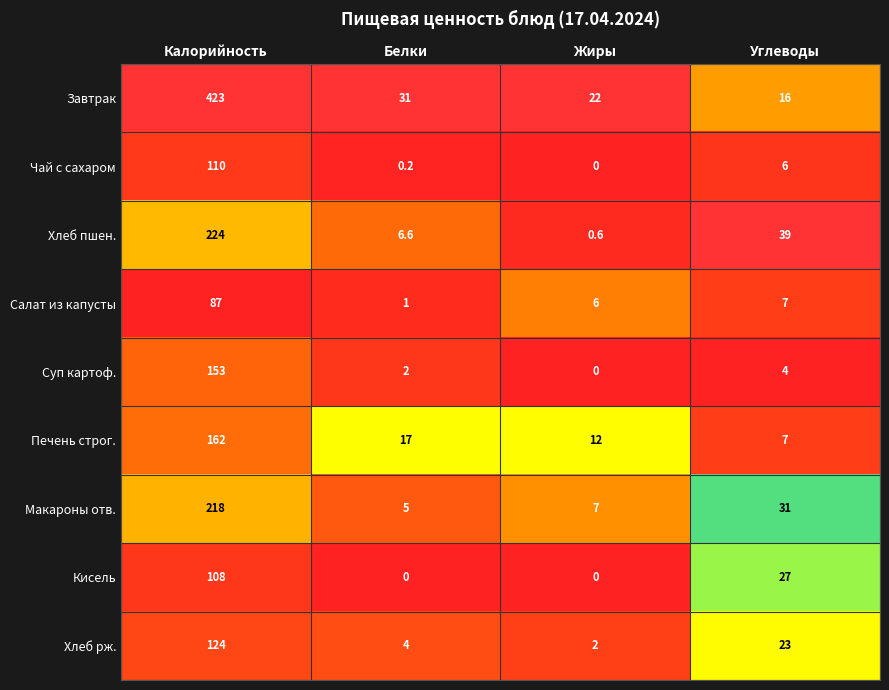

True or false: Печень строг. has a value of 11.7 at Углеводы.

False